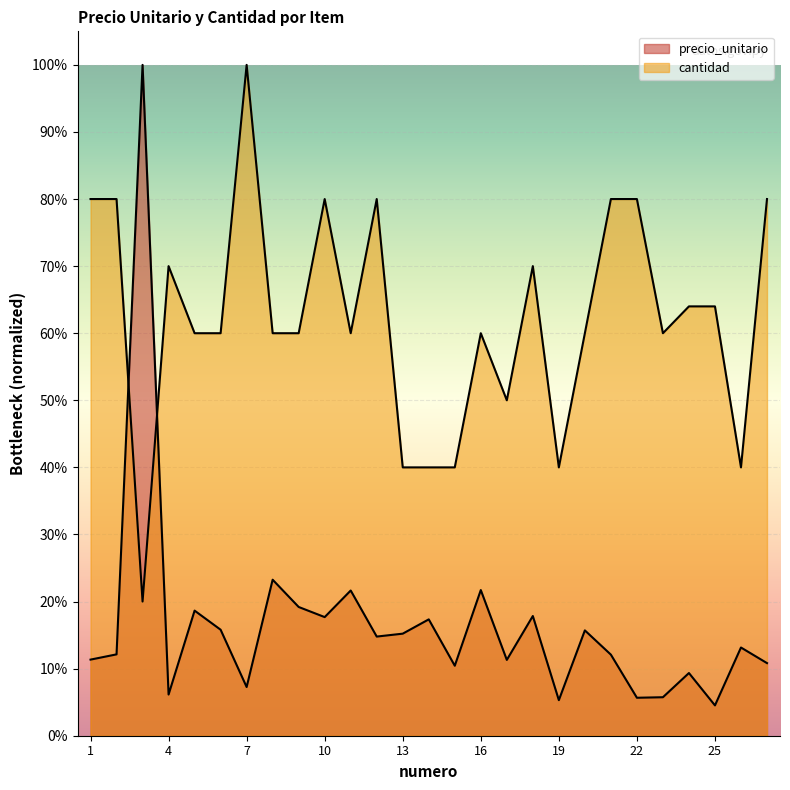

How many intersections are there between cantidad and precio_unitario?

2